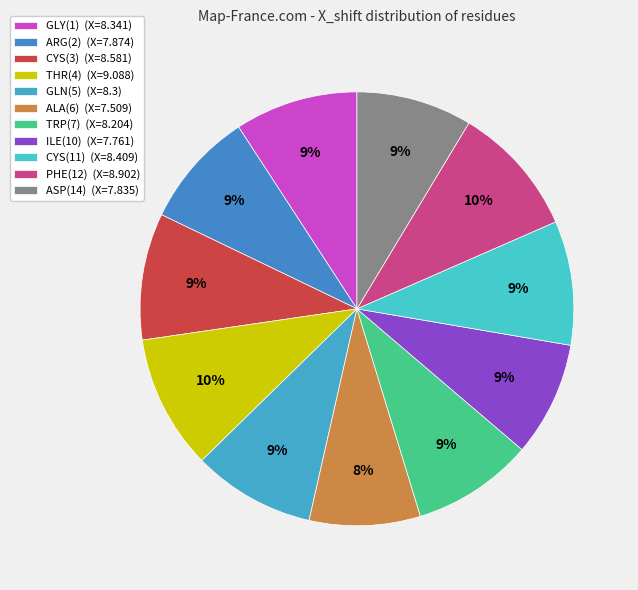

To the nearest percent, what portion does THR(4) represent?

10%